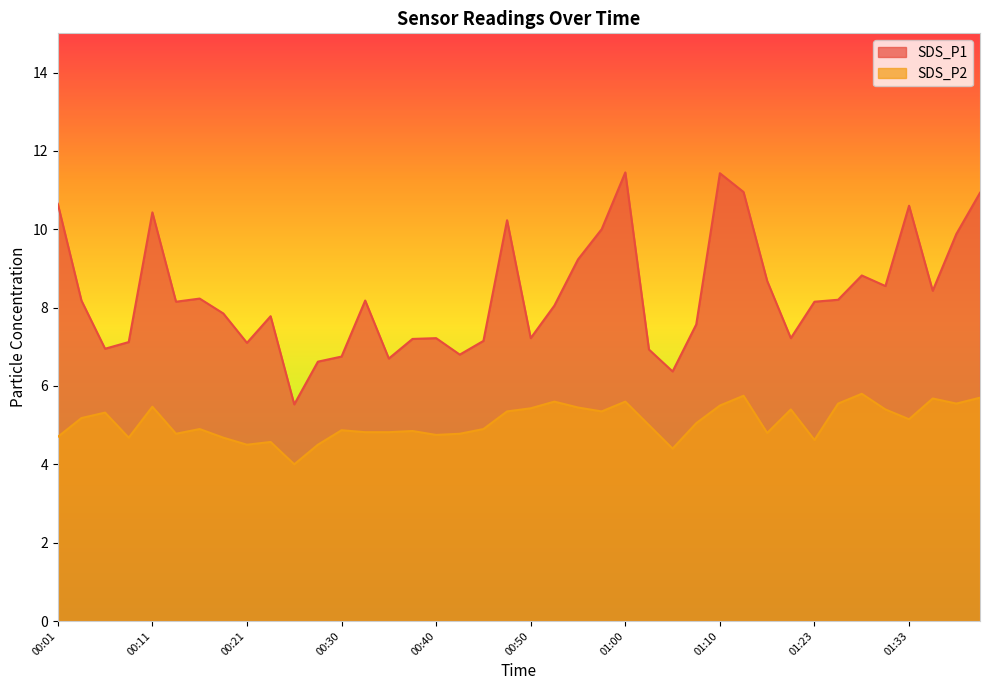

True or false: SDS_P2 has a value of 2.4 at 01:02.

False